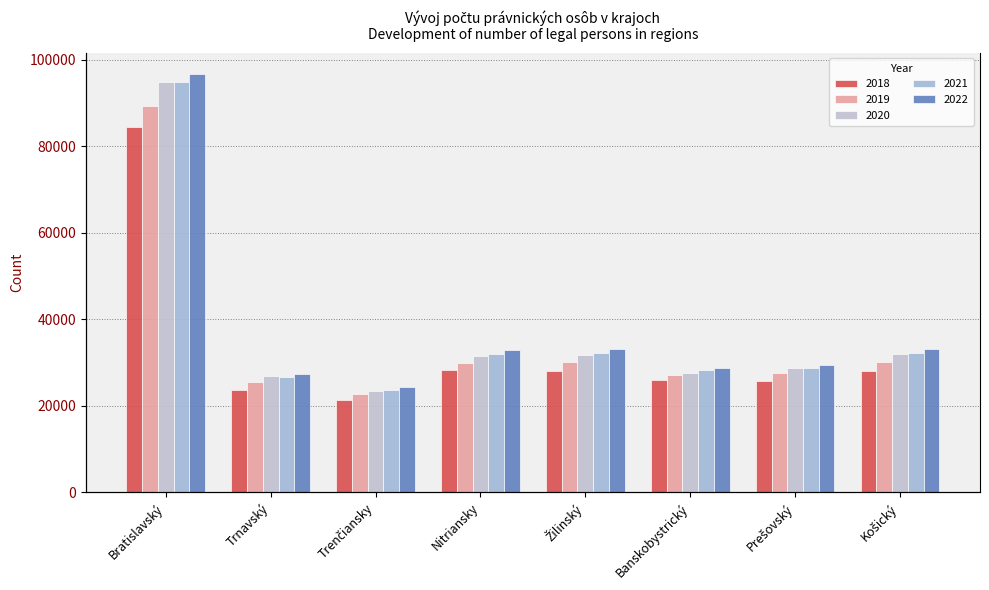

What is the sum of the 2022 values at Bratislavský and Nitriansky?

129736